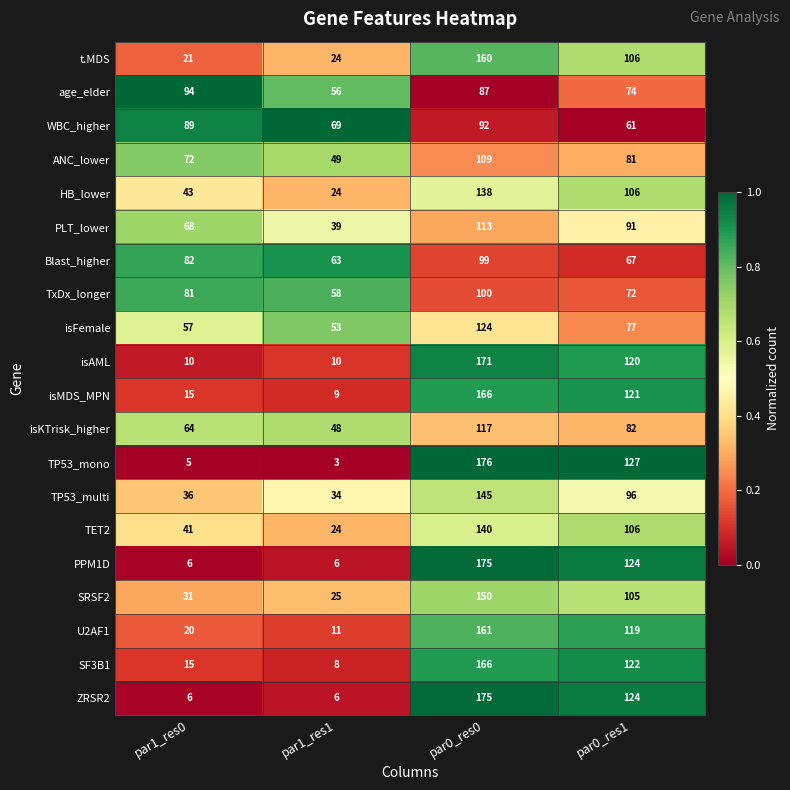

Is the value of PLT_lower at par0_res1 greater than the value of PPM1D at par1_res1?

Yes